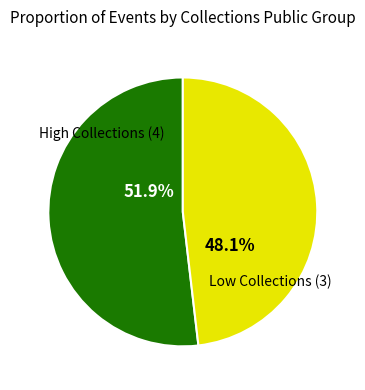

Which has a higher value, High Collections (4) or Low Collections (3)?

High Collections (4)